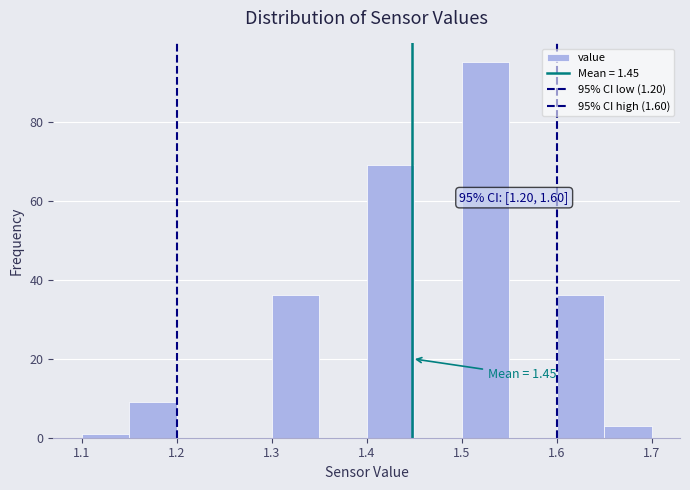

Over which range of the x-axis is the bar tallest?

1.50 to 1.55